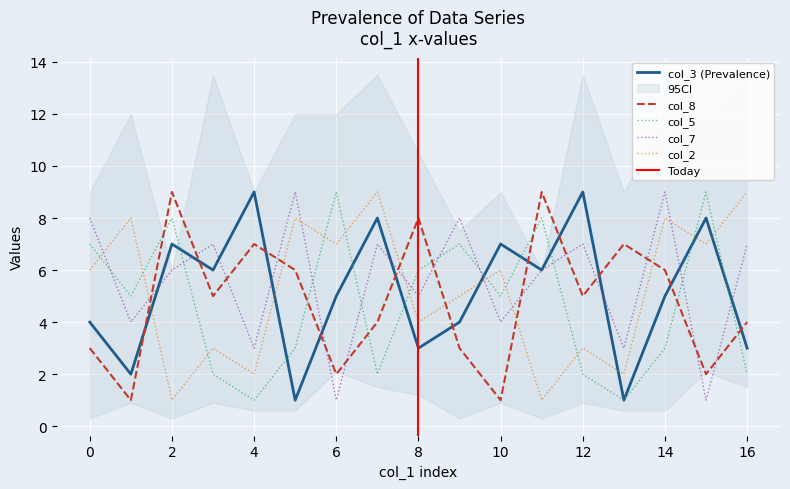

Which has a higher value, 14 or 2?

2